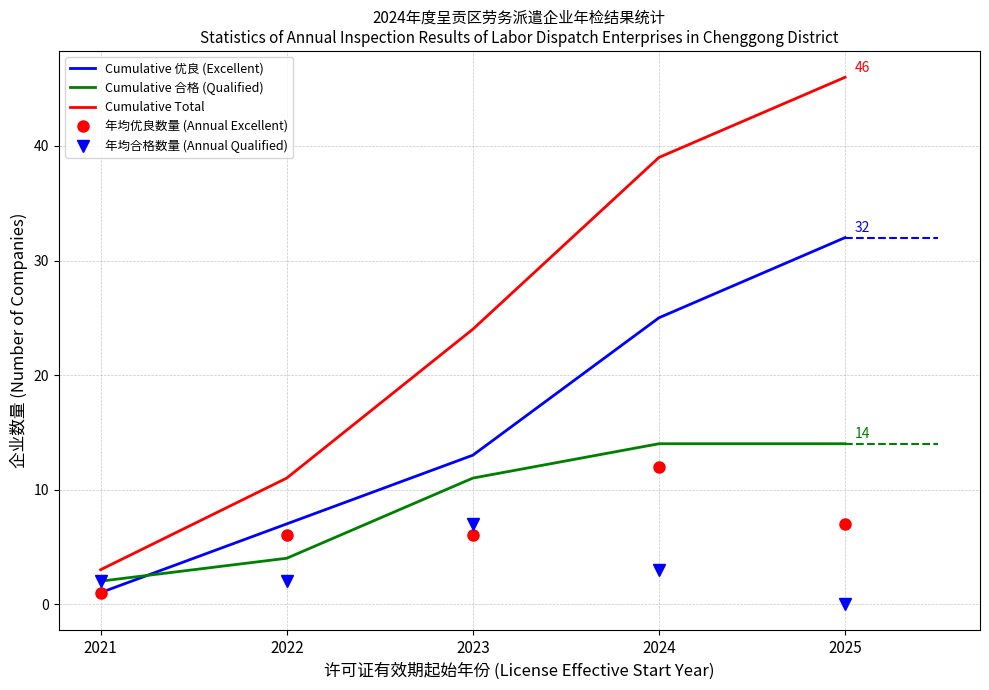

Which category has the highest value in the 年均合格数量 (Annual Qualified) series?

2023